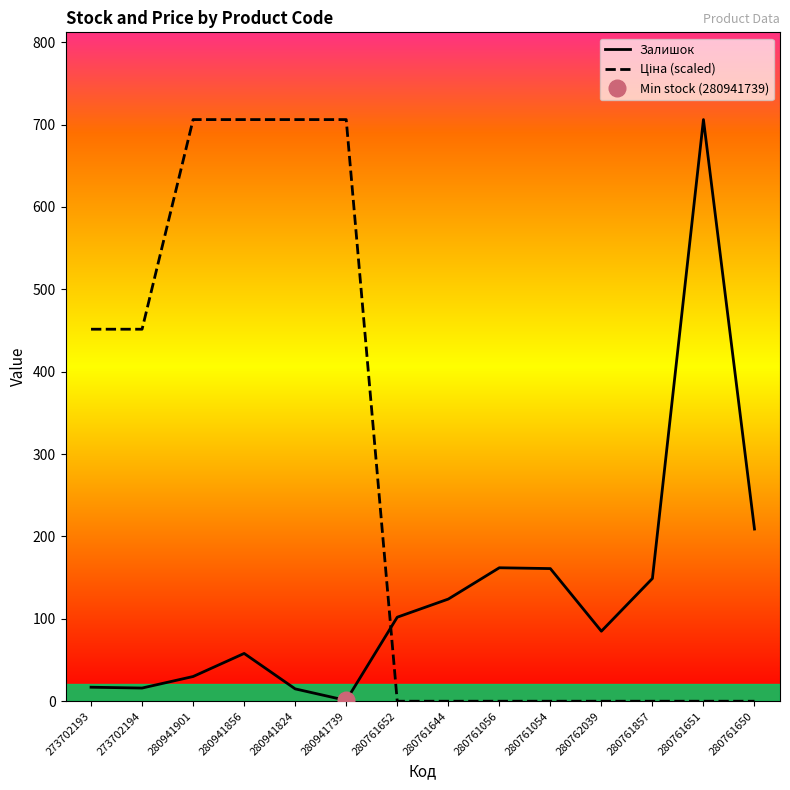

True or false: Залишок and Ціна (scaled) intersect in this chart.

True